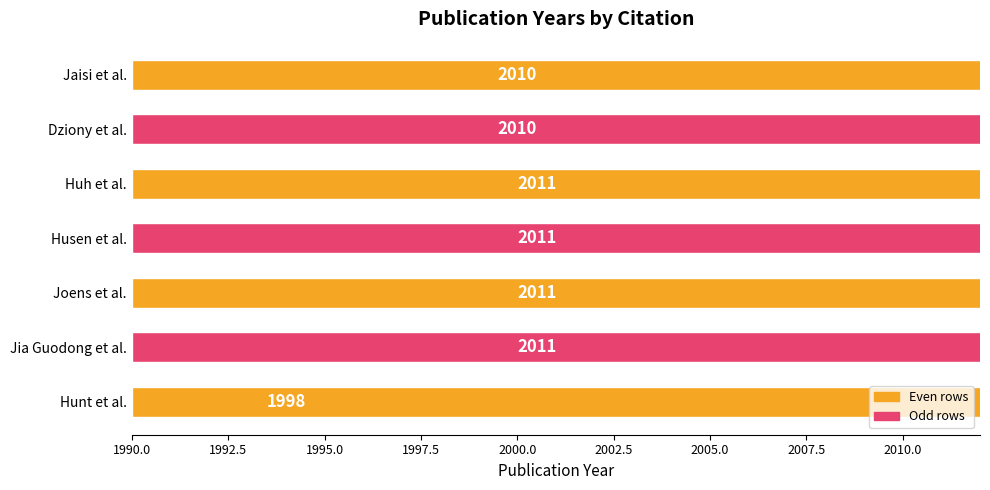

Approximately how many times larger is the value at Jaisi et al. compared to Hunt et al.?

1.0